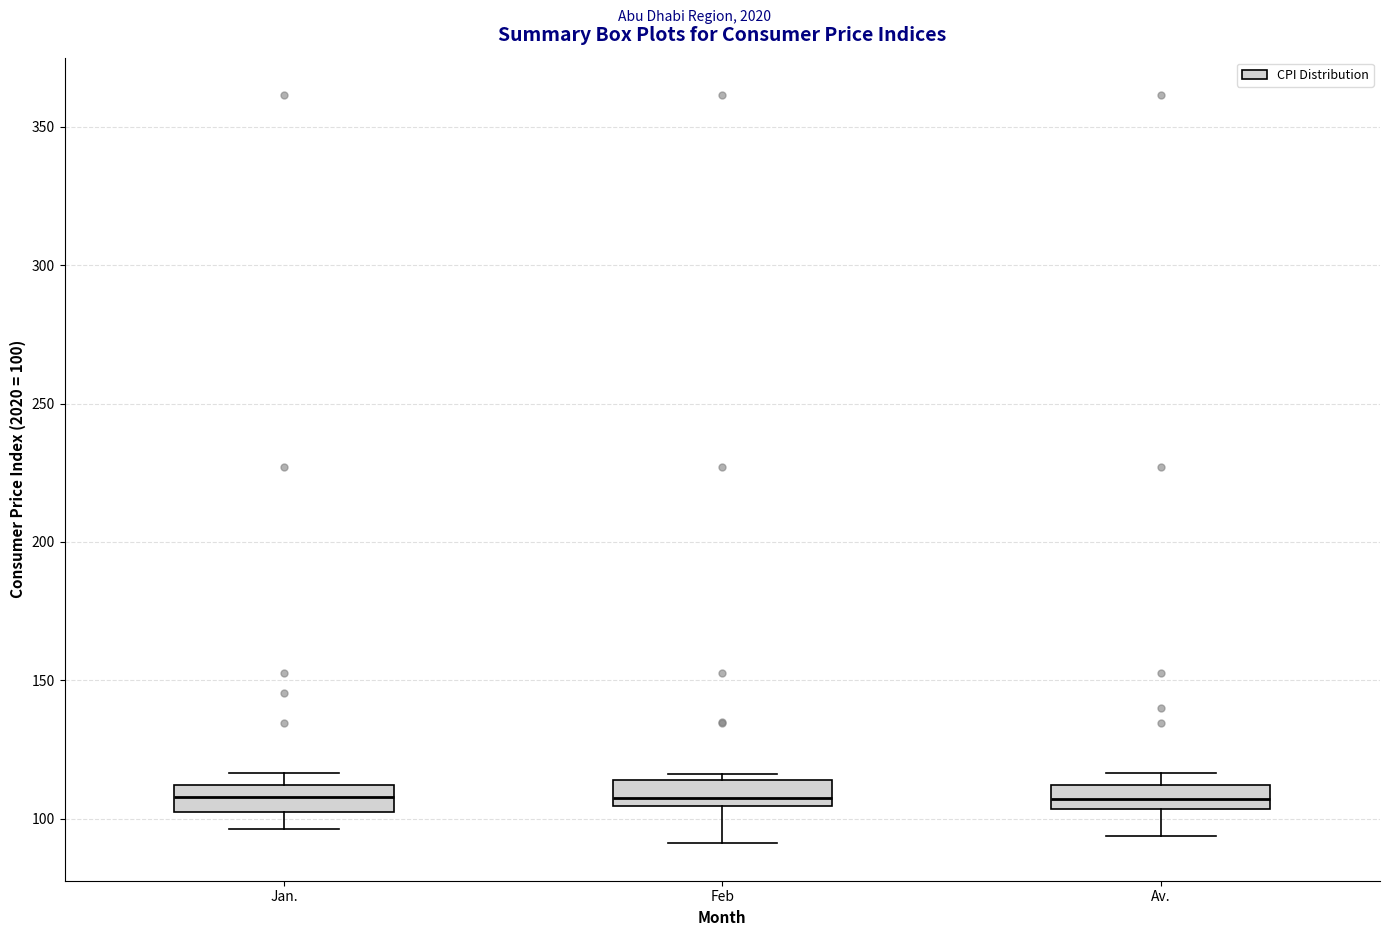

Reading left to right, read every box against the y-axis: the position of its median line, the range the box covers, and the ends of its whiskers. The values are not printed on the chart, so give them approximately, as read against the axis.

Jan.: median 110 (inside the box), box 100 to 110, whiskers 95 to 115
Feb: median 105 (just above the box's lower edge), box 105 to 115, whiskers 90 to 115 (just above the box's upper edge)
Av.: median 105 (inside the box), box 105 to 110, whiskers 95 to 115